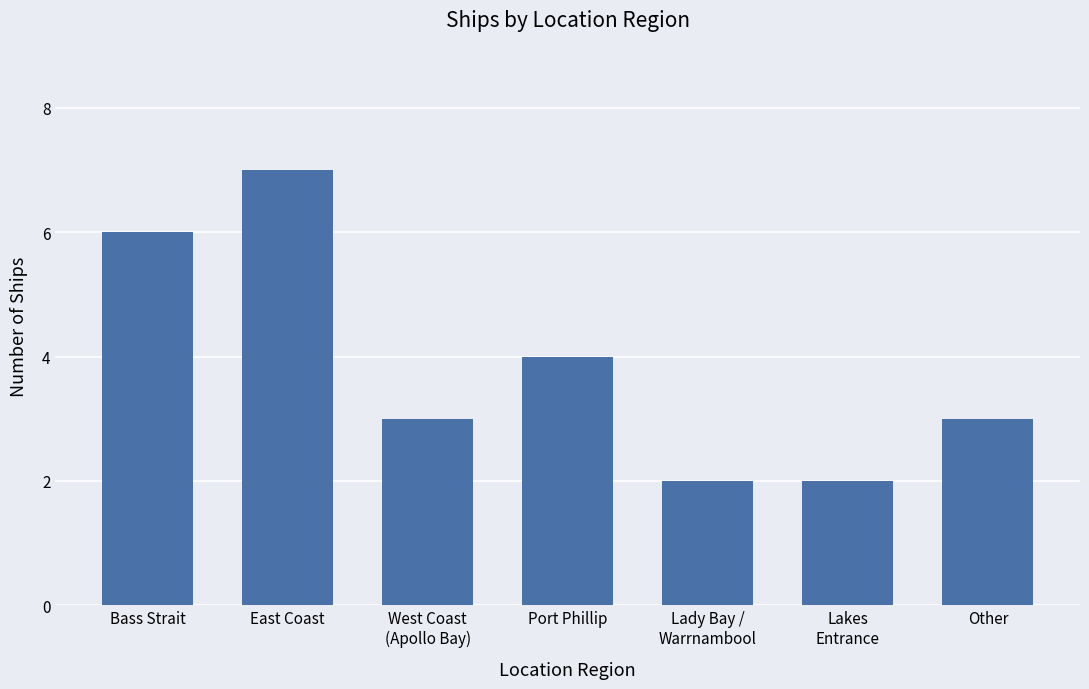

Are the bars grouped side by side (vs. stacked)?

No